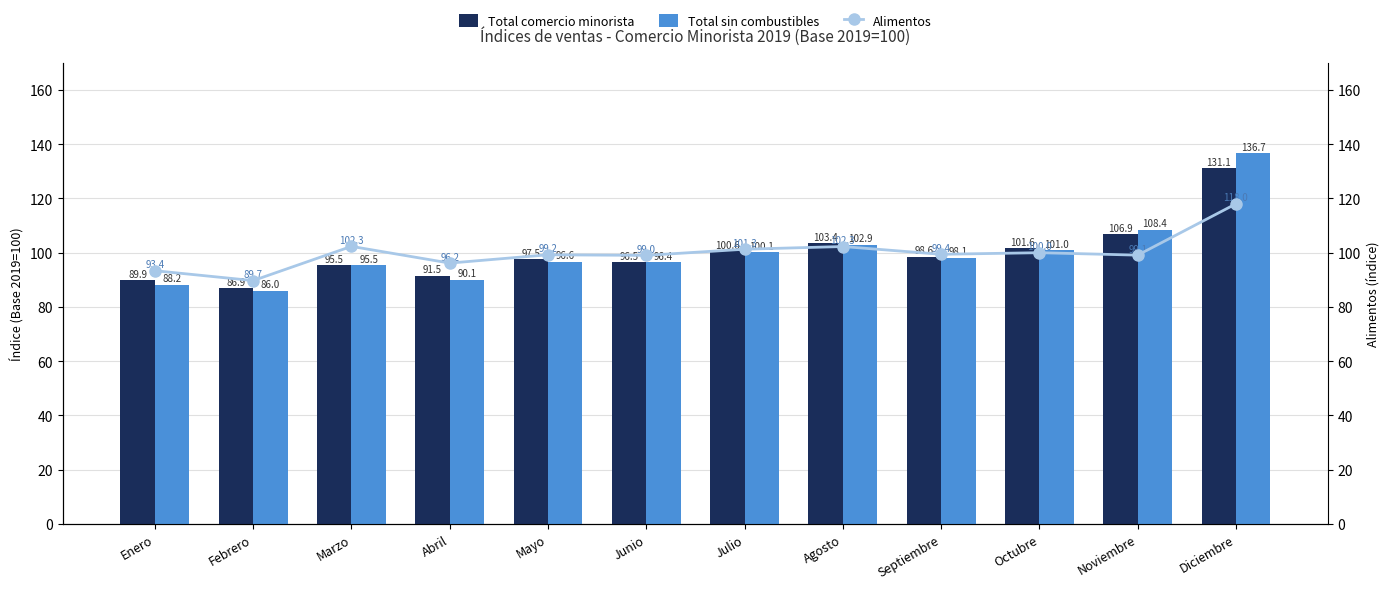

What are all the series names shown in the legend?

Total comercio minorista, Total sin combustibles, Alimentos